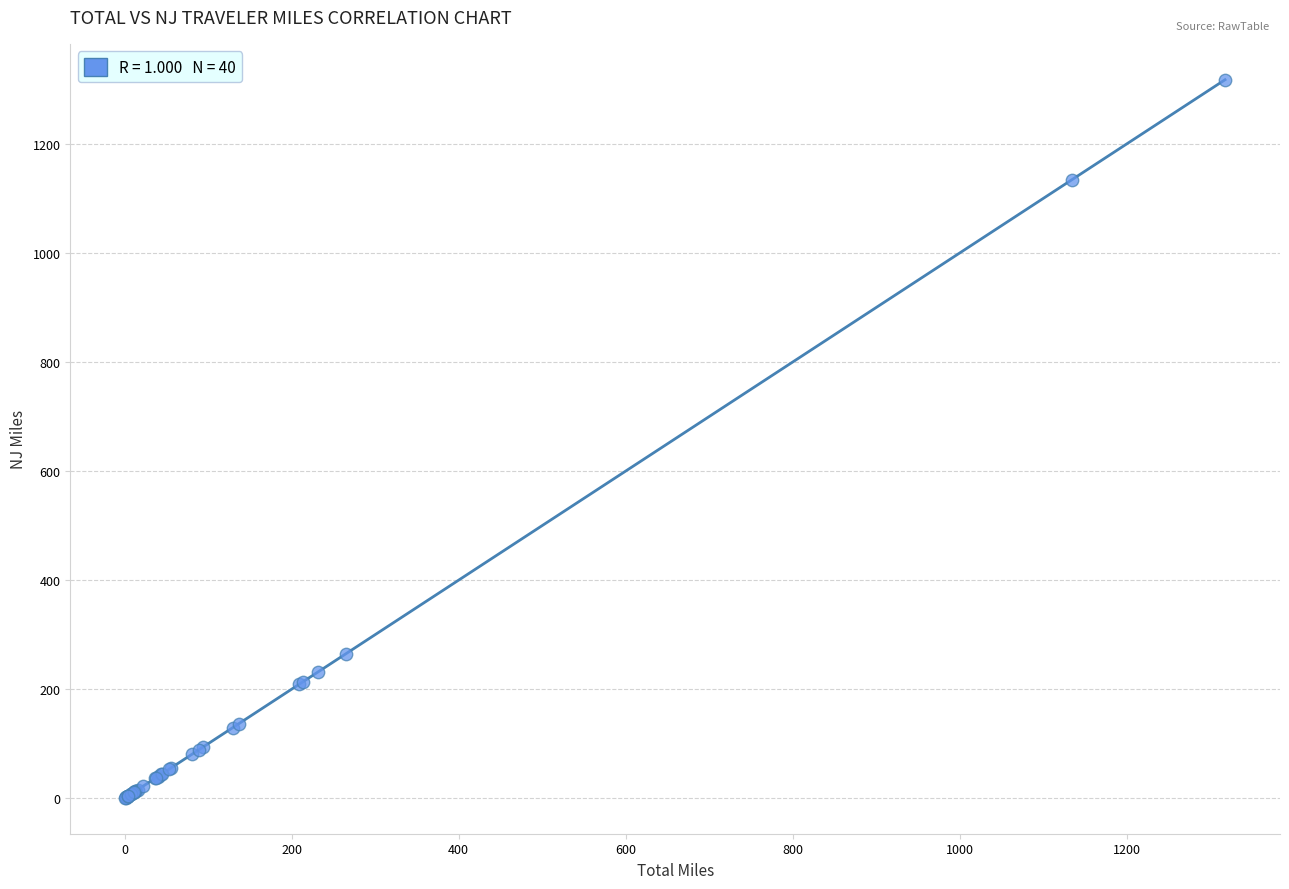

What Y value in the scatter plot is closest to 659?

264.8